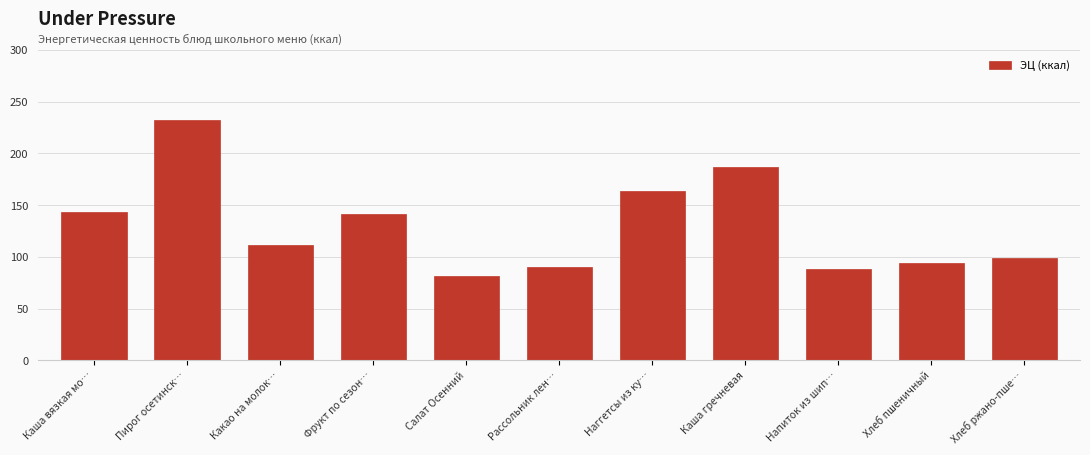

Reading left to right, what are all the values shown in this chart?

Каша вязкая мо…=143.8	Пирог осетинск…=232.4	Какао на молок…=111.2	Фрукт по сезон…=141.8	Салат Осенний=81.7	Рассольник лен…=90.1	Наггетсы из ку…=163.6	Каша гречневая=187.1	Напиток из шип…=88.5	Хлеб пшеничный=94.0	Хлеб ржано-пше…=99.0